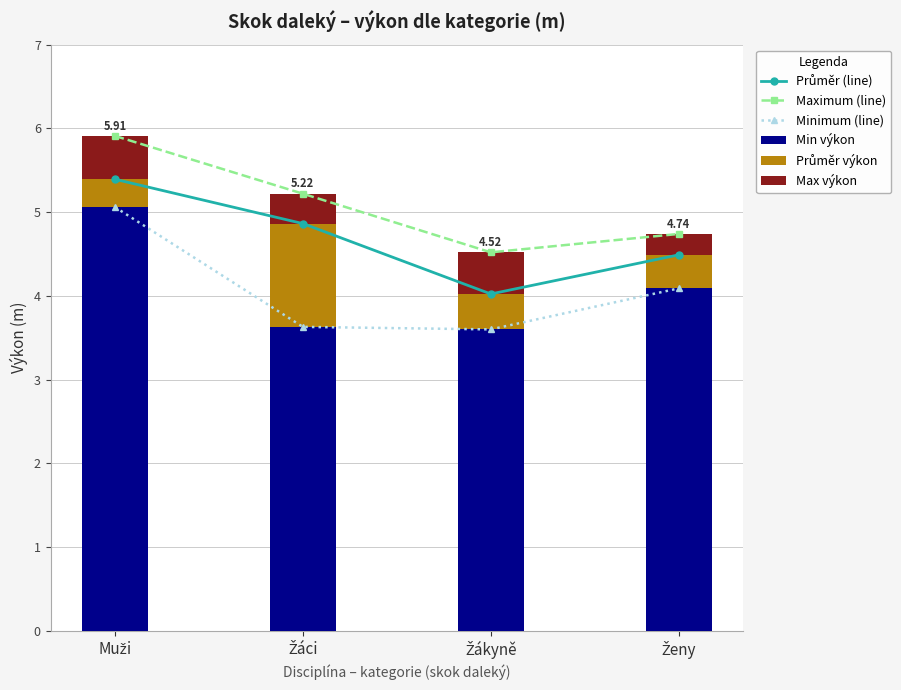

What is the sum of all Průměr výkon values?

2.4